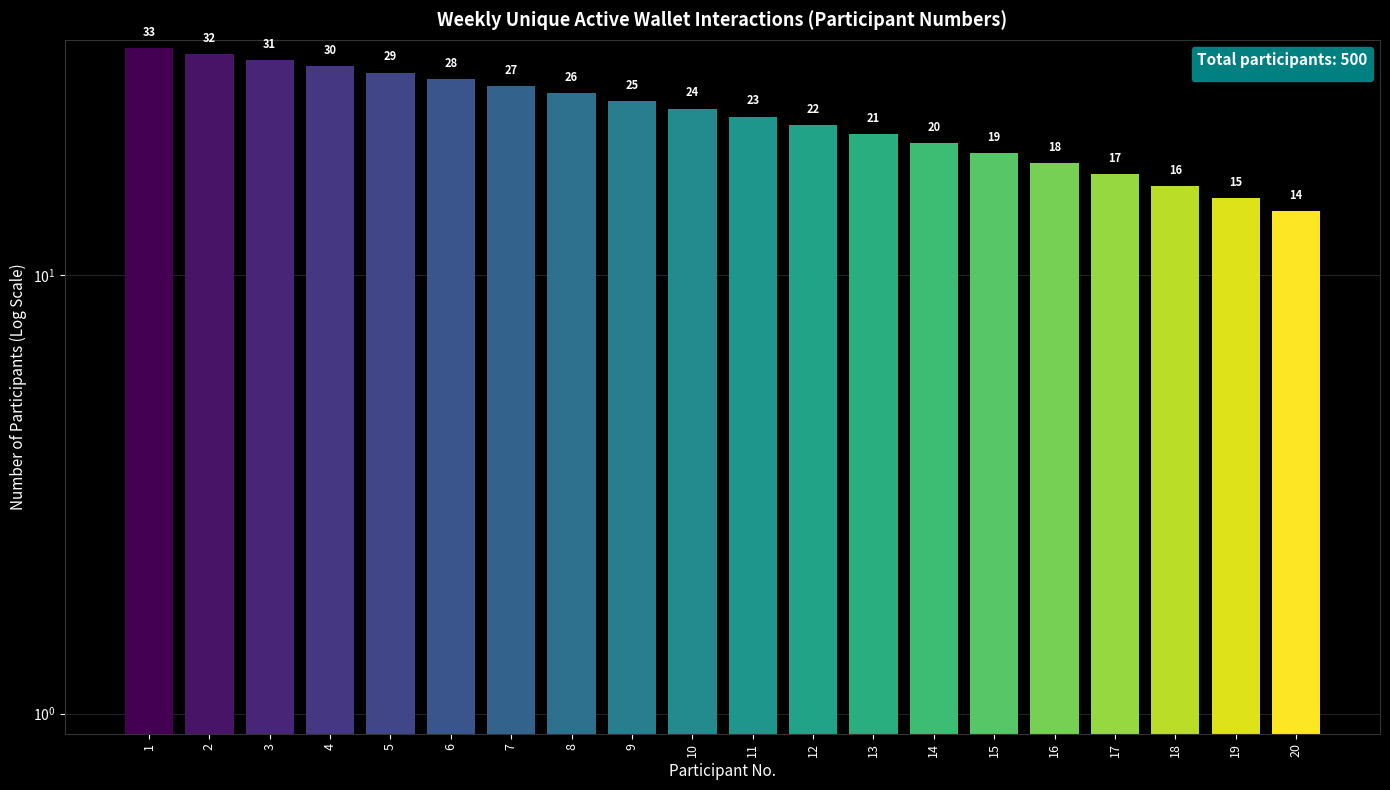

What is the value of the 13th bar from the left?

21